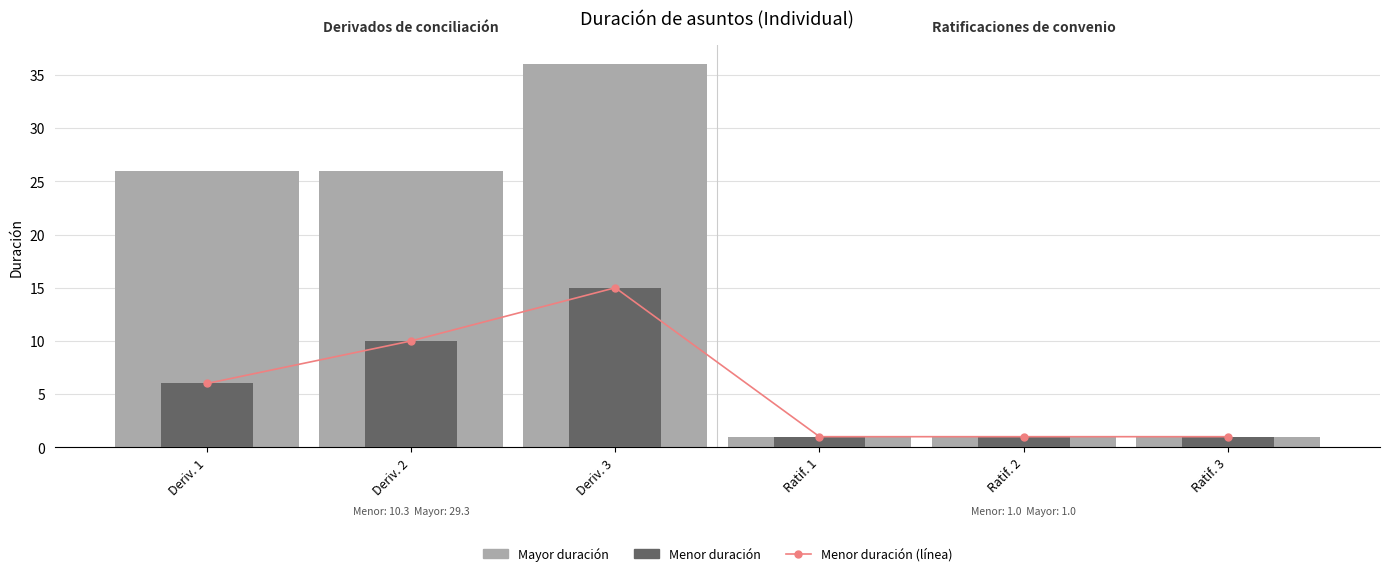

Reading left to right, extract all data points from this chart.

Menor duración (línea): Deriv. 1=6	Deriv. 2=10	Deriv. 3=15	Ratif. 1=1	Ratif. 2=1	Ratif. 3=1
Mayor duración: Deriv. 1=26	Deriv. 2=26	Deriv. 3=36	Ratif. 1=1	Ratif. 2=1	Ratif. 3=1
Menor duración: Deriv. 1=6	Deriv. 2=10	Deriv. 3=15	Ratif. 1=1	Ratif. 2=1	Ratif. 3=1